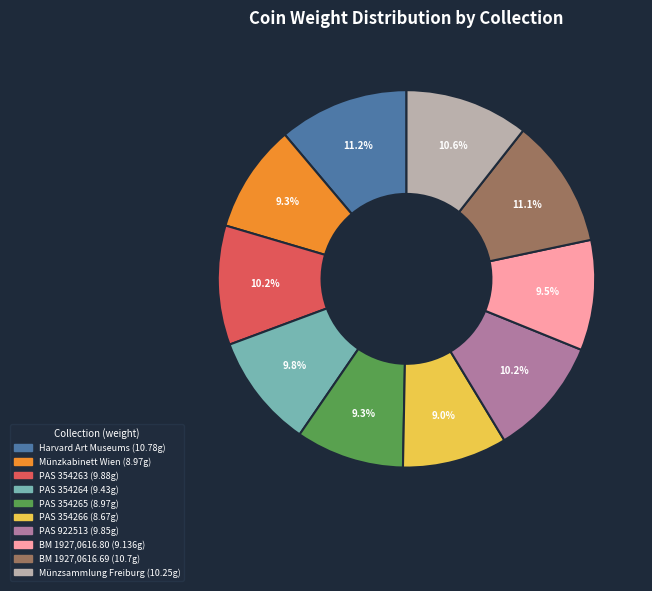

Is there any slice that represents more than half of the pie?

No